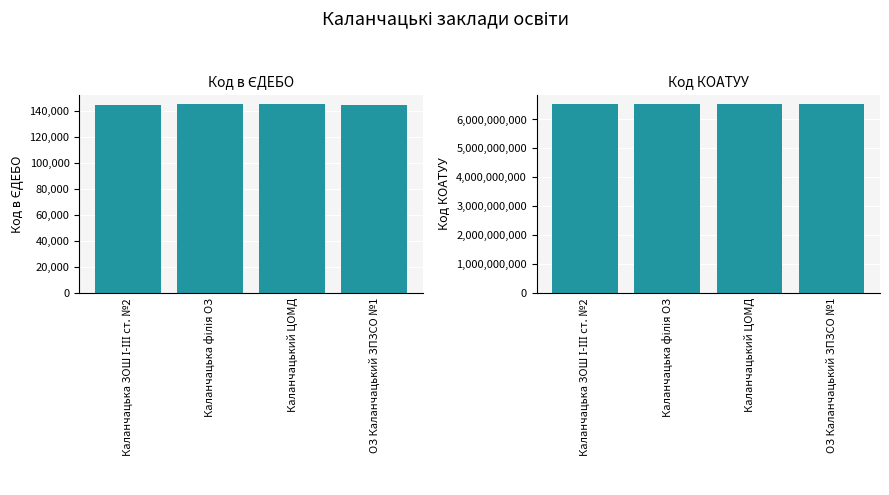

Are the bars horizontal?

No